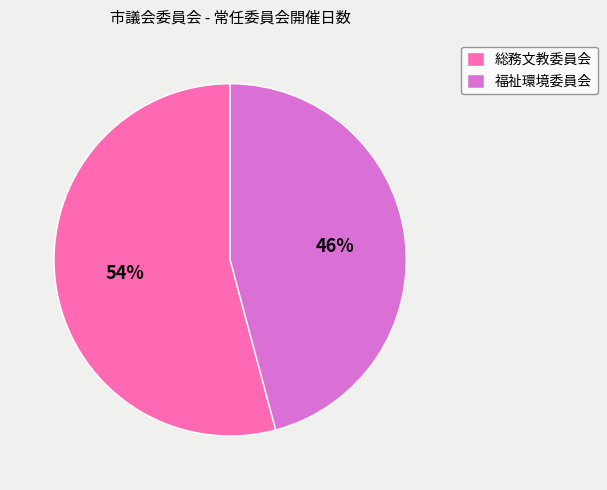

Which has a higher value, 総務文教委員会 or 福祉環境委員会?

総務文教委員会